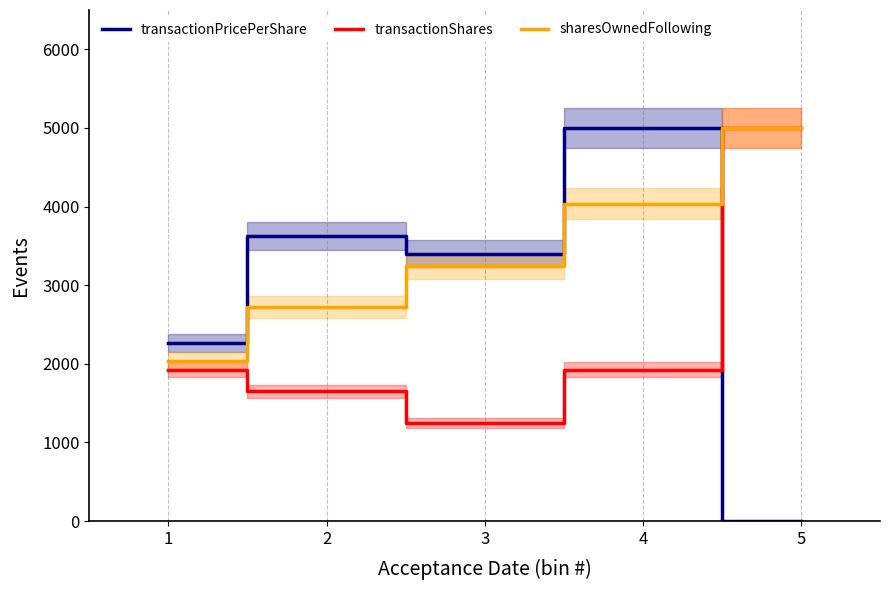

What is the total value across all series at 4?

10962.6